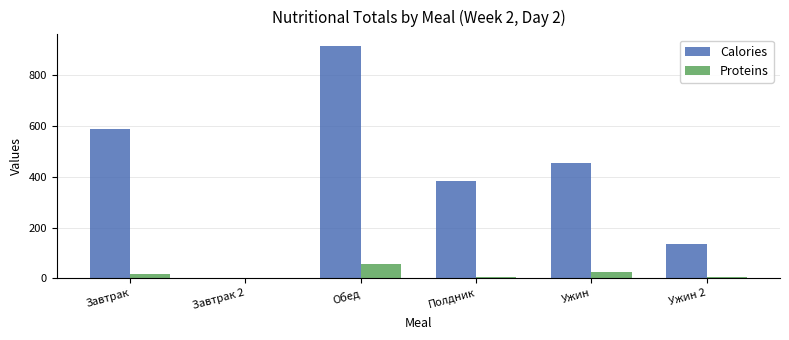

Which label corresponds to the largest value in the chart?

Обед